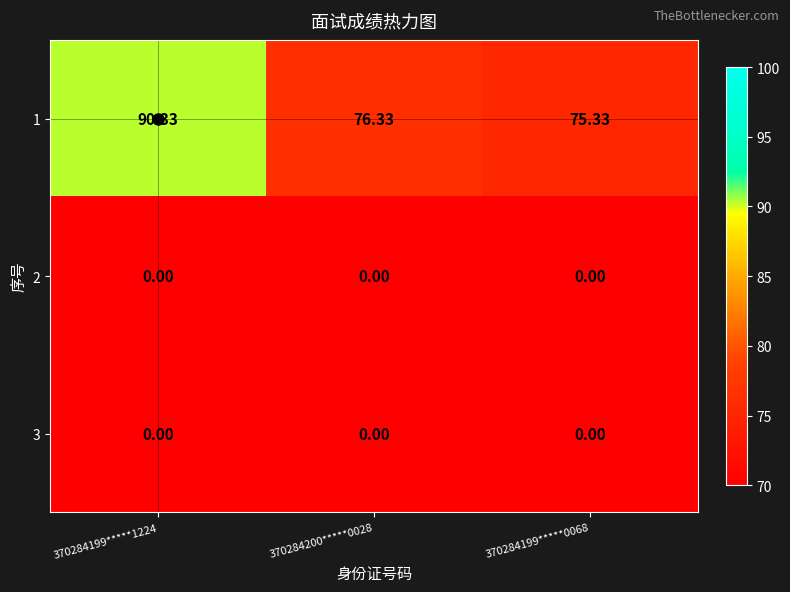

What is the total value across all series at 370284200*****0028?

76.3